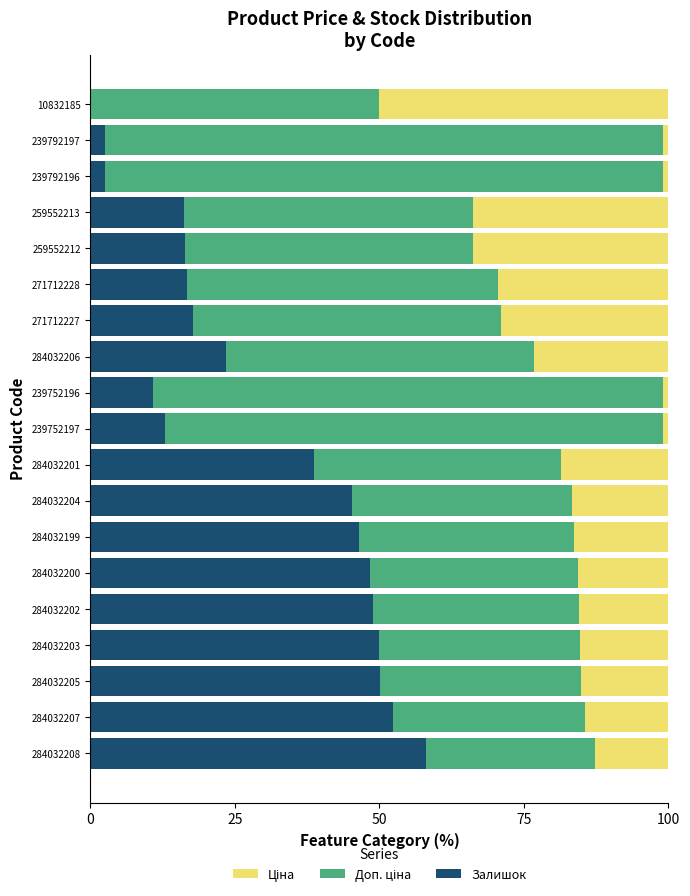

Where is Залишок nearest to the value 28?

284032206